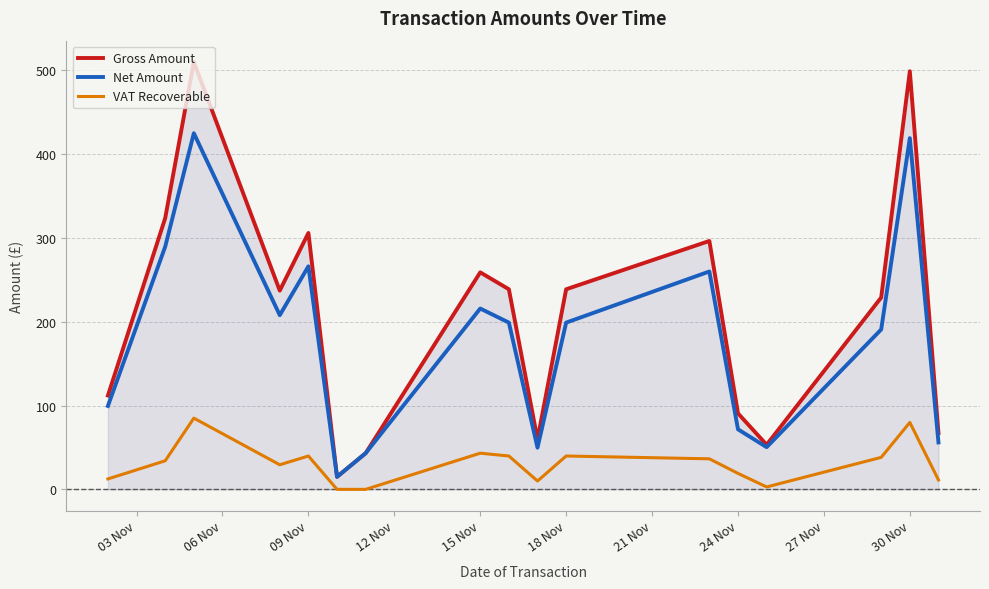

How many values in the Gross Amount series exceed 237?

9